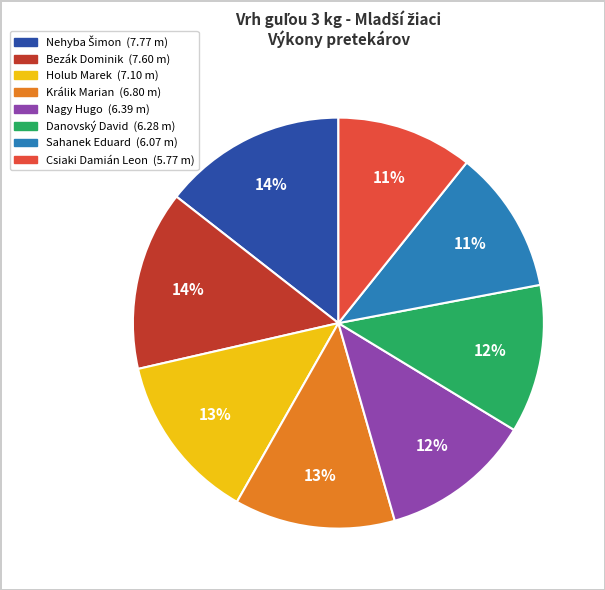

What percentage is the Nagy Hugo slice, to the nearest percent?

12%